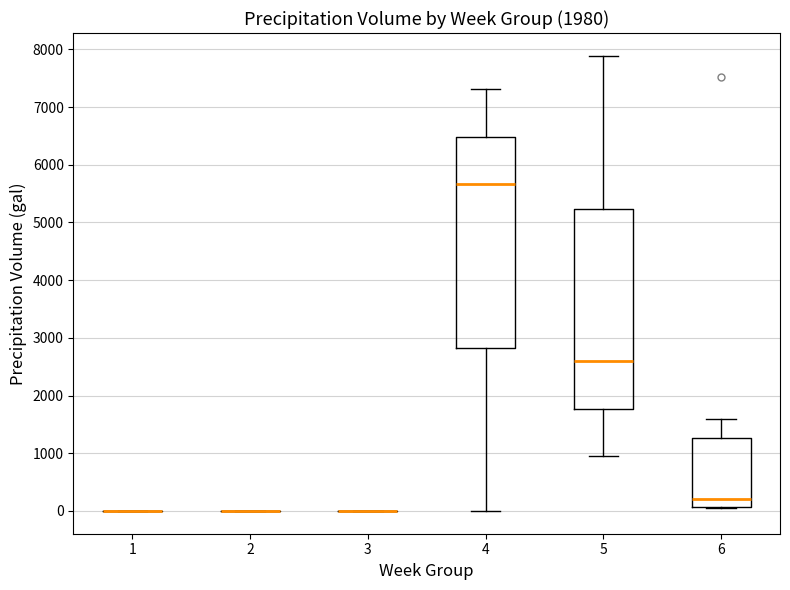

Comparing the boxes themselves (not the whiskers), which one is the tallest?

4